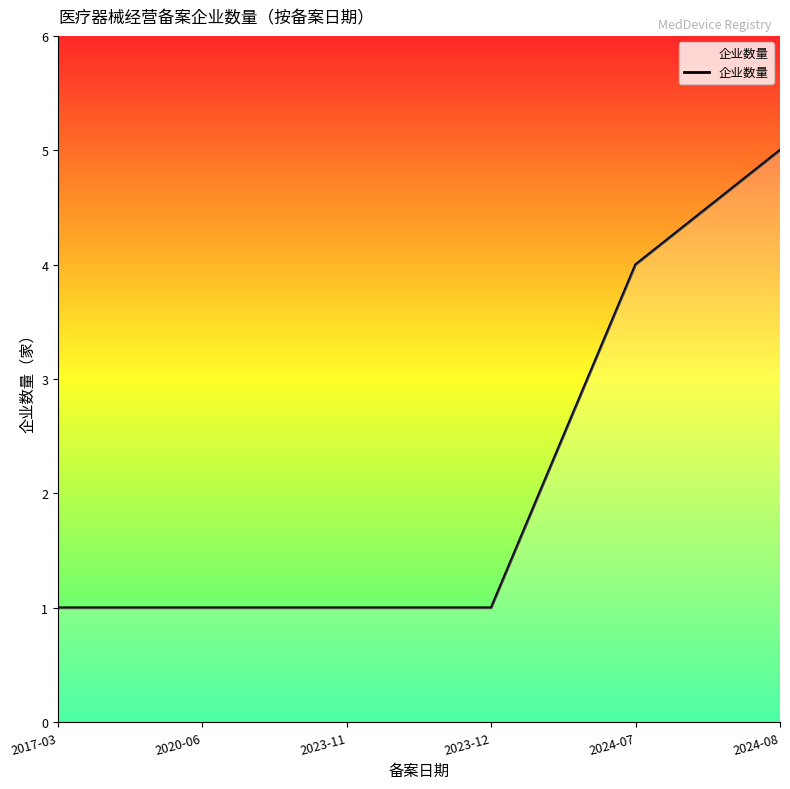

Reading left to right, extract all data points from this chart.

2017-03=1	2020-06=1	2023-11=1	2023-12=1	2024-07=4	2024-08=5